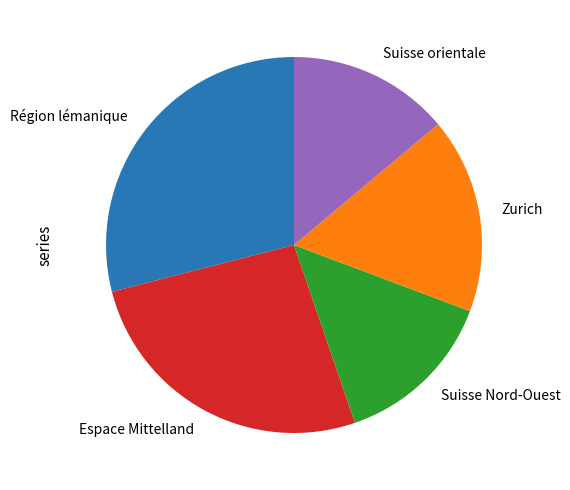

Does any single category account for the majority?

No